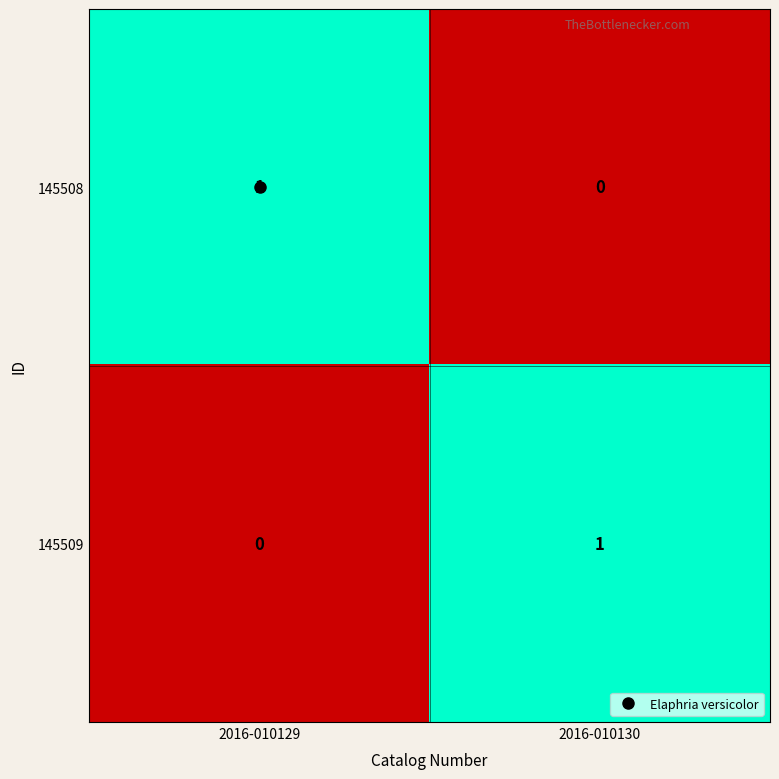

True or false: 145509 has a value of 1 at 2016-010130.

True